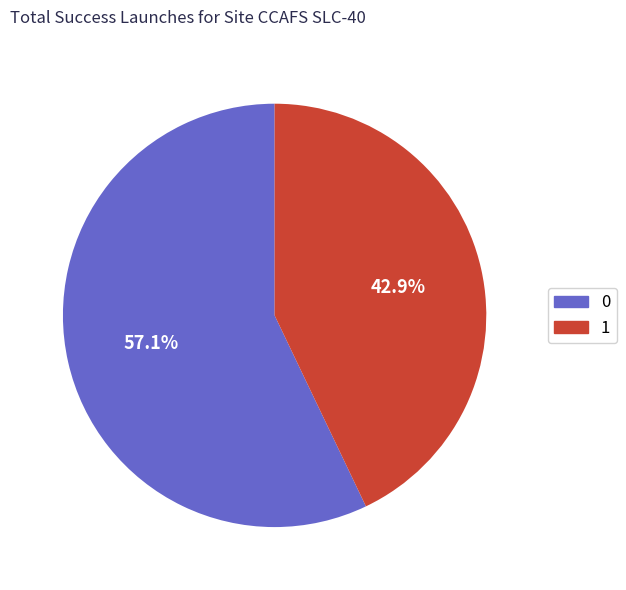

What is the majority slice?

0